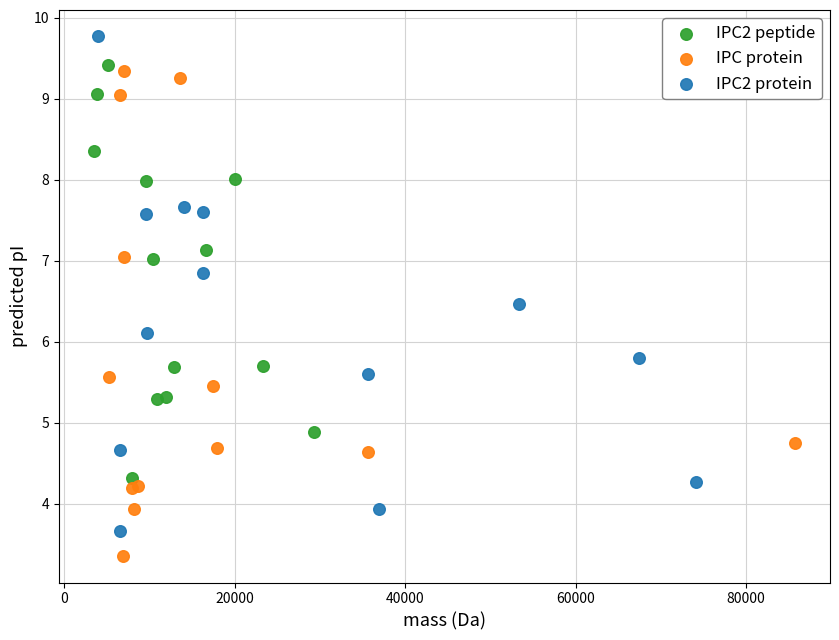

Which series contains the highest Y value?

IPC2 protein